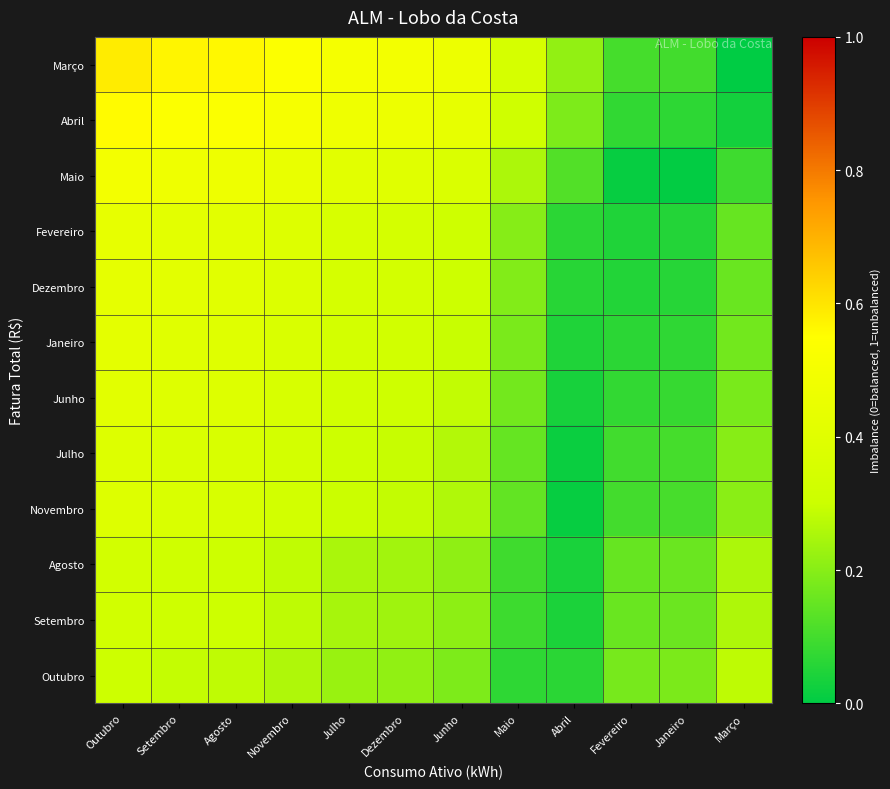

Reading left to right, extract all data points from this chart.

Outubro: Outubro=0.3	Setembro=0.3	Agosto=0.3	Novembro=0.3	Julho=0.2	Dezembro=0.2	Junho=0.2	Maio=0.1	Abril=0.1	Fevereiro=0.2	Janeiro=0.2	Março=0.3
Setembro: Outubro=0.3	Setembro=0.3	Agosto=0.3	Novembro=0.3	Julho=0.2	Dezembro=0.2	Junho=0.2	Maio=0.1	Abril=0.0	Fevereiro=0.2	Janeiro=0.2	Março=0.3
Agosto: Outubro=0.3	Setembro=0.3	Agosto=0.3	Novembro=0.3	Julho=0.3	Dezembro=0.2	Junho=0.2	Maio=0.1	Abril=0.0	Fevereiro=0.2	Janeiro=0.2	Março=0.3
Novembro: Outubro=0.4	Setembro=0.4	Agosto=0.4	Novembro=0.3	Julho=0.3	Dezembro=0.3	Junho=0.3	Maio=0.1	Abril=0.0	Fevereiro=0.1	Janeiro=0.1	Março=0.2
Julho: Outubro=0.4	Setembro=0.4	Agosto=0.4	Novembro=0.3	Julho=0.3	Dezembro=0.3	Junho=0.3	Maio=0.1	Abril=0.0	Fevereiro=0.1	Janeiro=0.1	Março=0.2
Junho: Outubro=0.4	Setembro=0.4	Agosto=0.4	Novembro=0.4	Julho=0.3	Dezembro=0.3	Junho=0.3	Maio=0.2	Abril=0.0	Fevereiro=0.1	Janeiro=0.1	Março=0.2
Janeiro: Outubro=0.4	Setembro=0.4	Agosto=0.4	Novembro=0.4	Julho=0.3	Dezembro=0.3	Junho=0.3	Maio=0.2	Abril=0.0	Fevereiro=0.1	Janeiro=0.1	Março=0.2
Dezembro: Outubro=0.4	Setembro=0.4	Agosto=0.4	Novembro=0.4	Julho=0.3	Dezembro=0.3	Junho=0.3	Maio=0.2	Abril=0.1	Fevereiro=0.1	Janeiro=0.1	Março=0.2
Fevereiro: Outubro=0.4	Setembro=0.4	Agosto=0.4	Novembro=0.4	Julho=0.4	Dezembro=0.3	Junho=0.3	Maio=0.2	Abril=0.1	Fevereiro=0.0	Janeiro=0.1	Março=0.2
Maio: Outubro=0.5	Setembro=0.5	Agosto=0.5	Novembro=0.4	Julho=0.4	Dezembro=0.4	Junho=0.4	Maio=0.3	Abril=0.1	Fevereiro=0.0	Janeiro=0.0	Março=0.1
Abril: Outubro=0.6	Setembro=0.5	Agosto=0.5	Novembro=0.5	Julho=0.5	Dezembro=0.5	Junho=0.4	Maio=0.3	Abril=0.2	Fevereiro=0.1	Janeiro=0.1	Março=0.0
Março: Outubro=0.6	Setembro=0.6	Agosto=0.6	Novembro=0.5	Julho=0.5	Dezembro=0.5	Junho=0.5	Maio=0.3	Abril=0.2	Fevereiro=0.1	Janeiro=0.1	Março=0.0